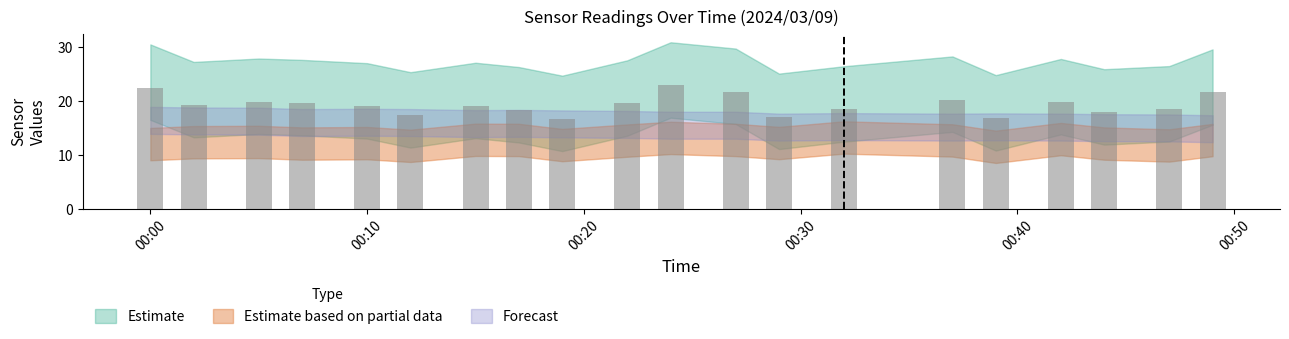

What is the sum of all values?

386.3